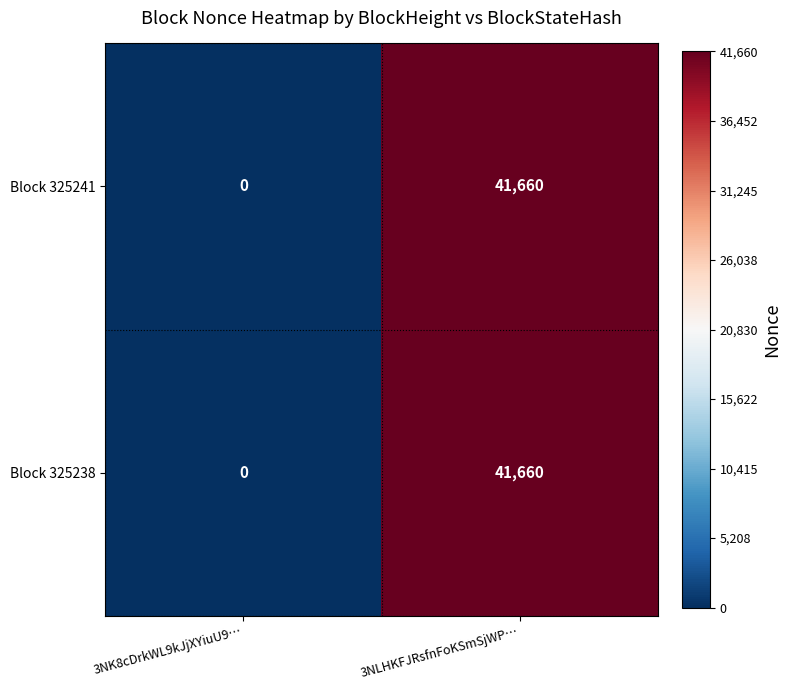

What is the average value of the Block 325238 series?

20830